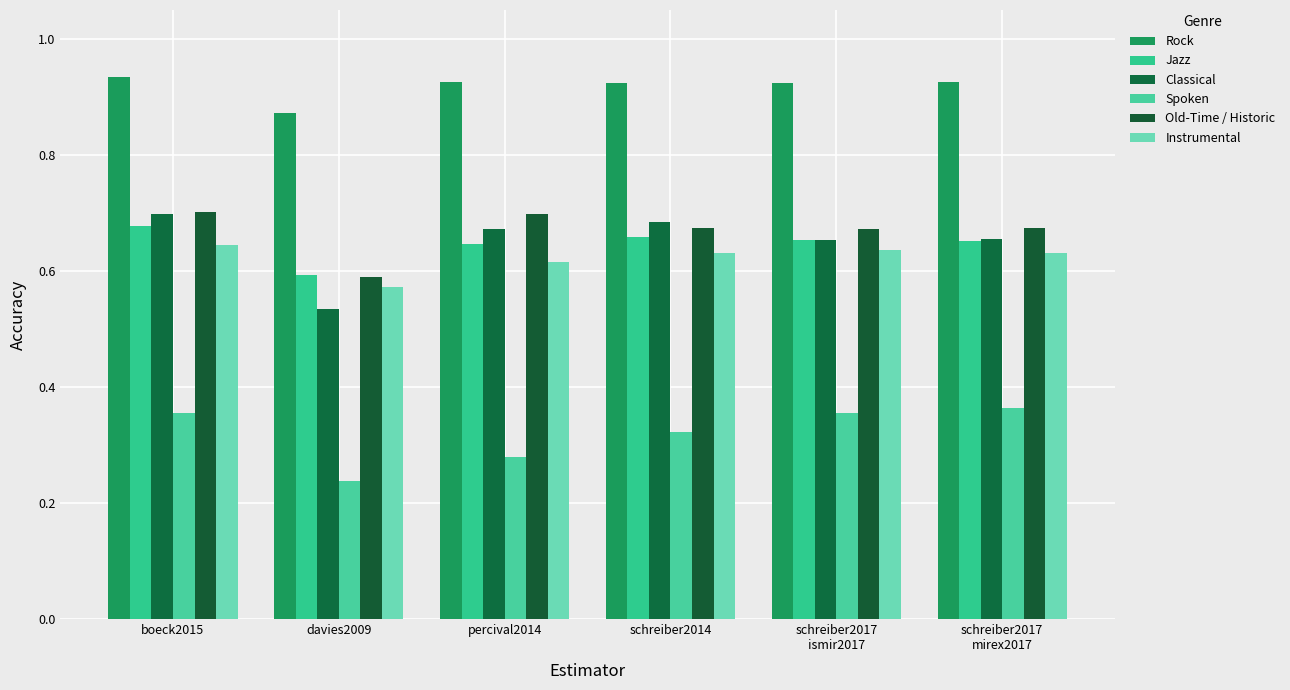

What is the sum of all Spoken values?

1.9